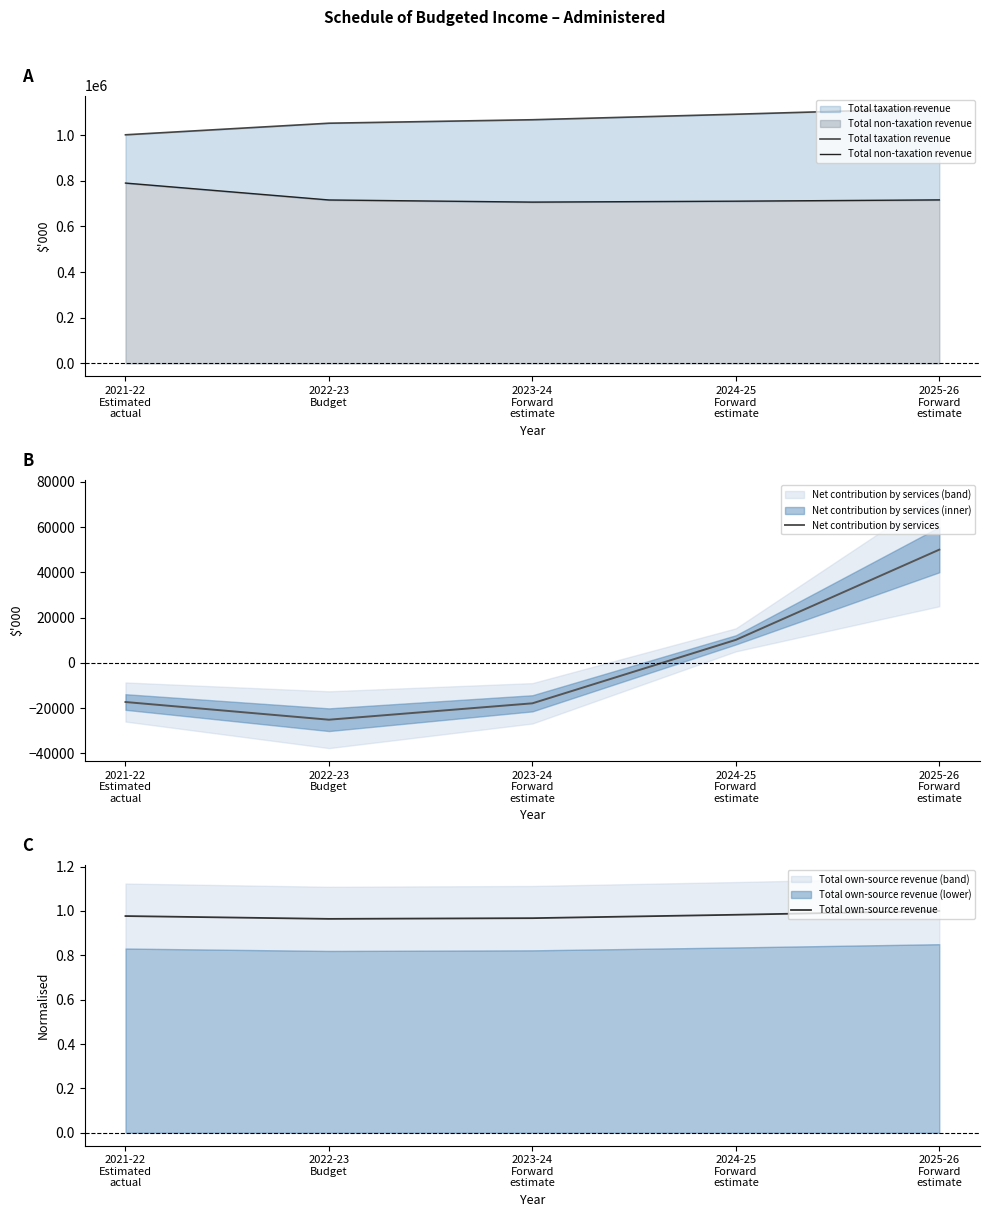

What is the maximum value shown in the chart?

1117269.0